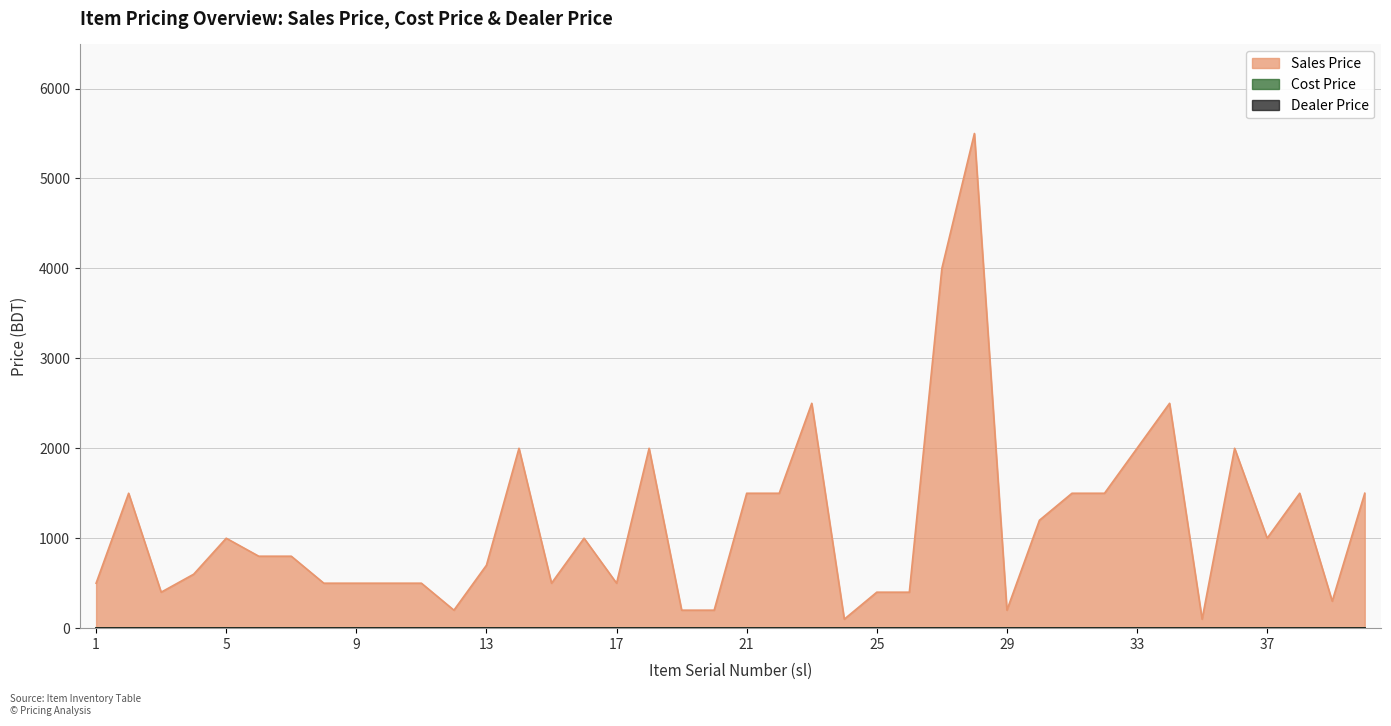

How many lines are shown in the chart?

3